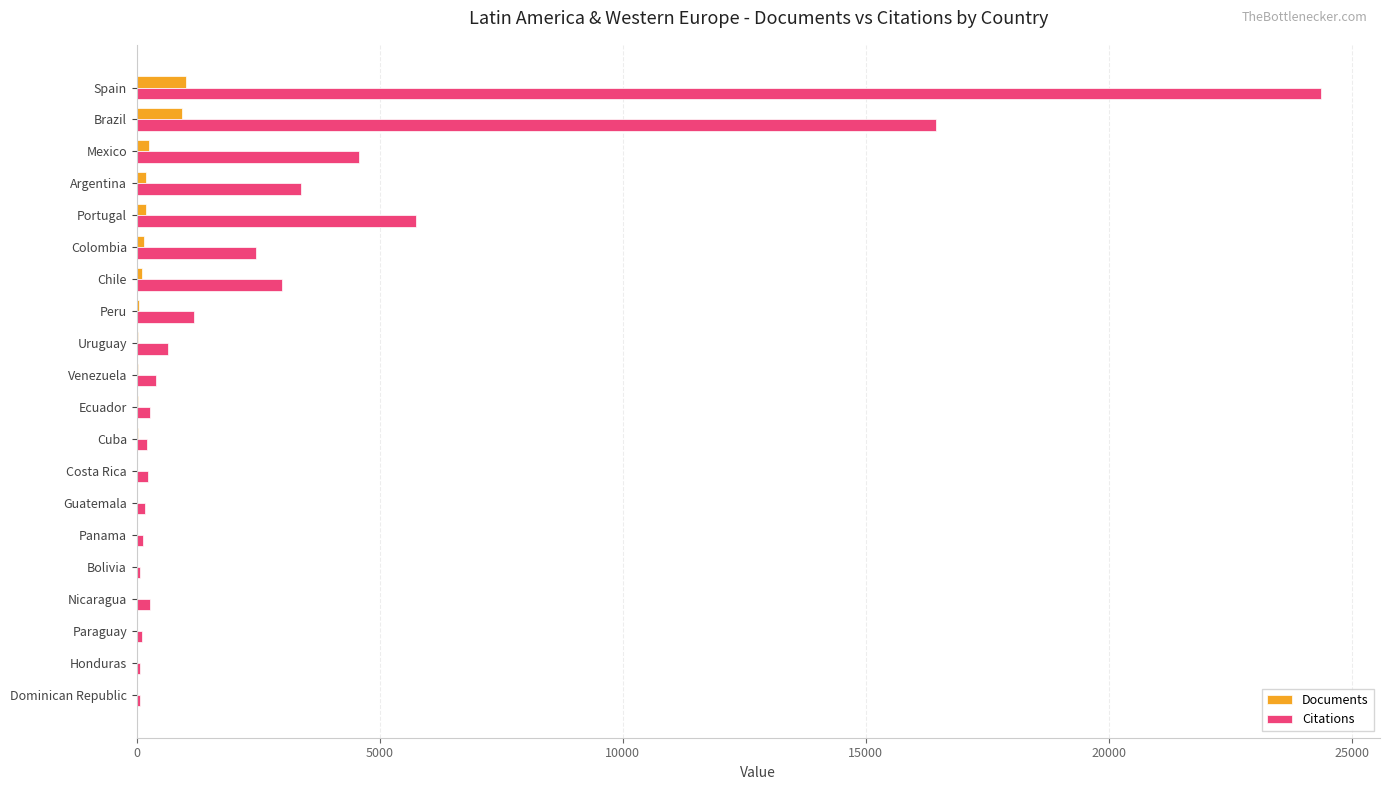

How many categories are shown in the chart?

20